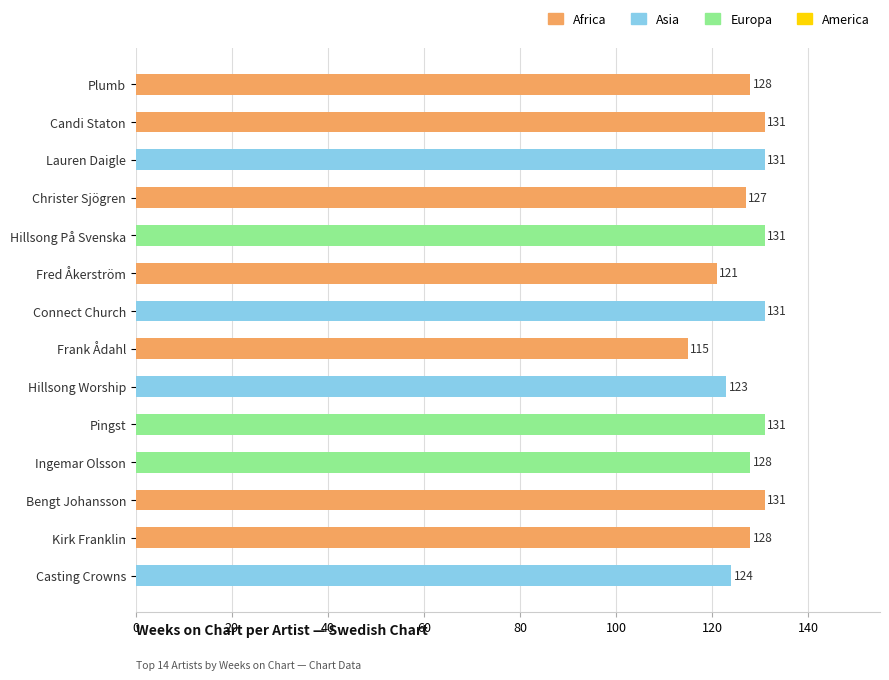

Where is the data nearest to the value 123?

Hillsong Worship